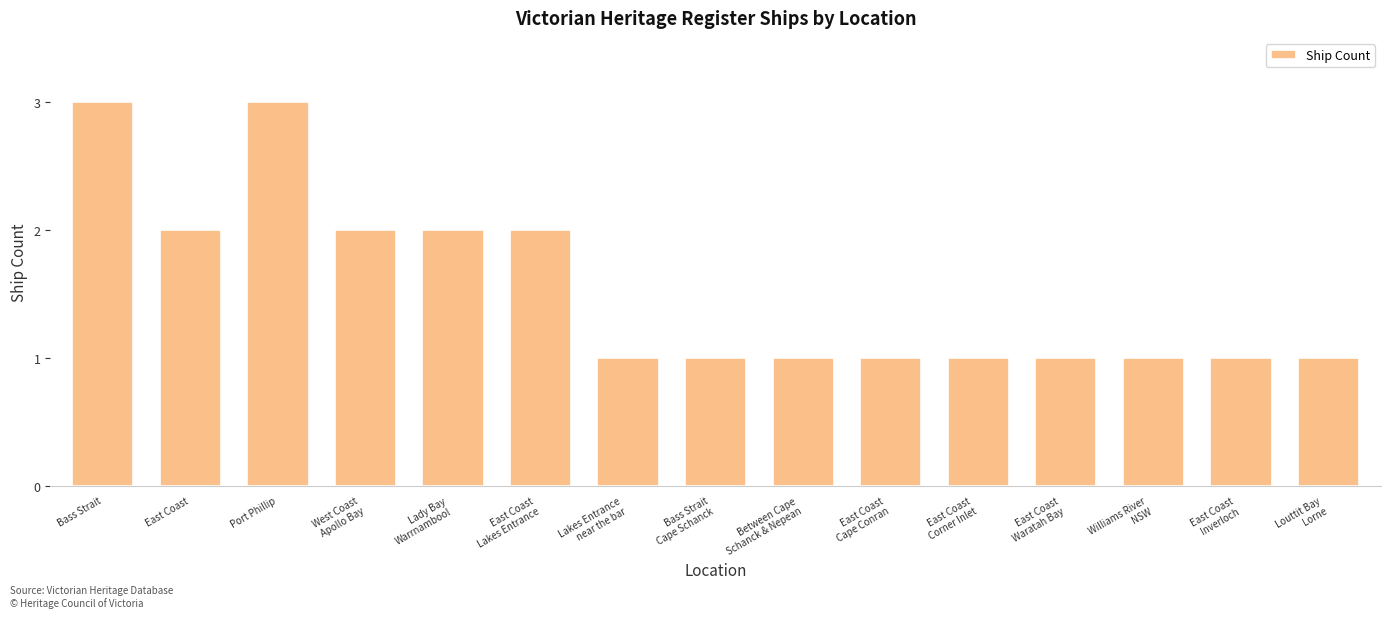

What is the difference between the maximum and minimum values?

2